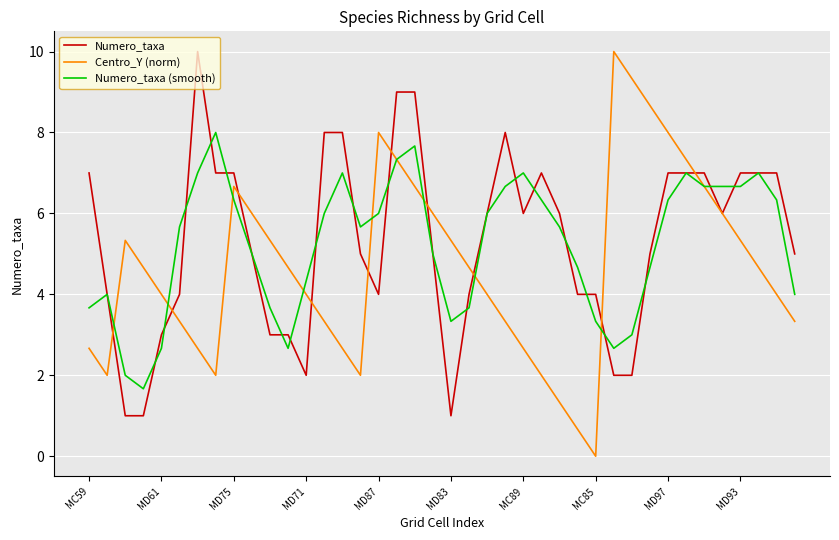

Which series has the largest range (max minus min)?

Centro_Y (norm)